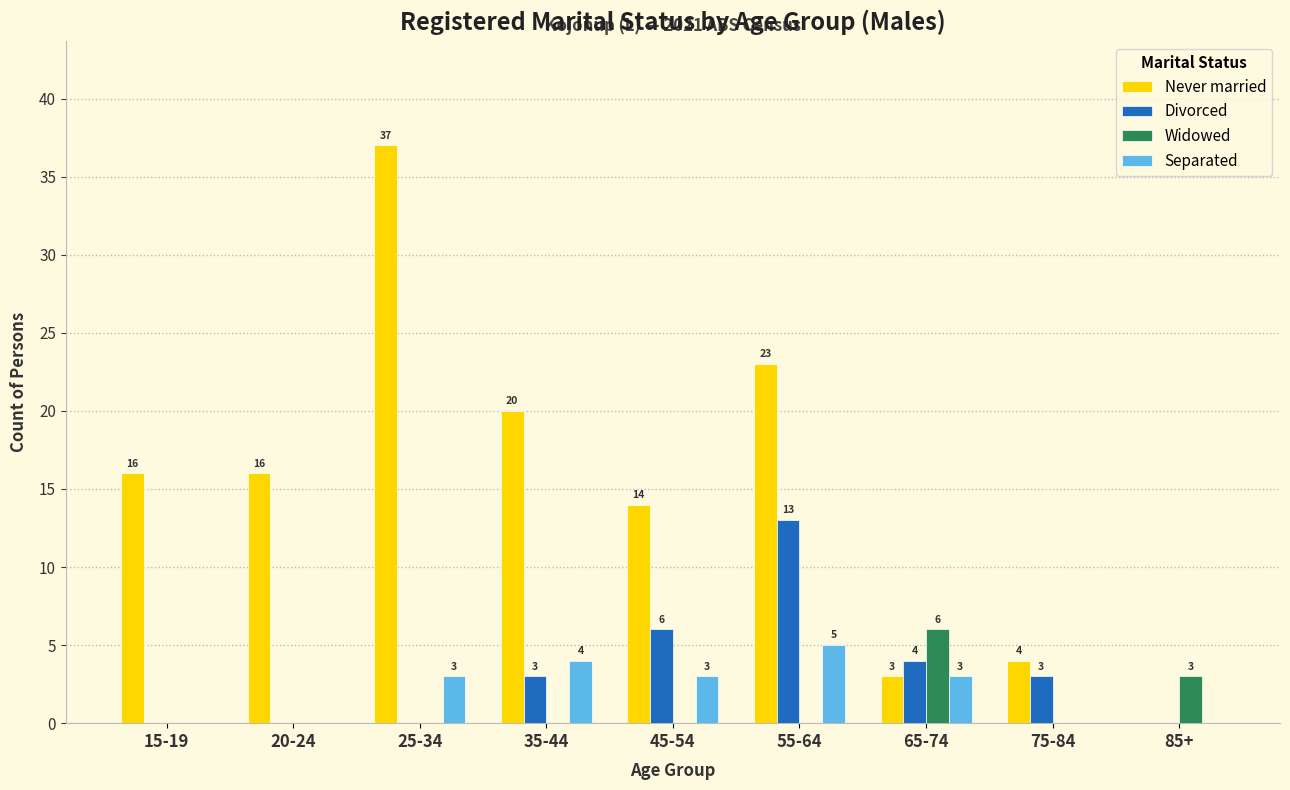

The value of Divorced at 25-34 is 0. True or false?

True